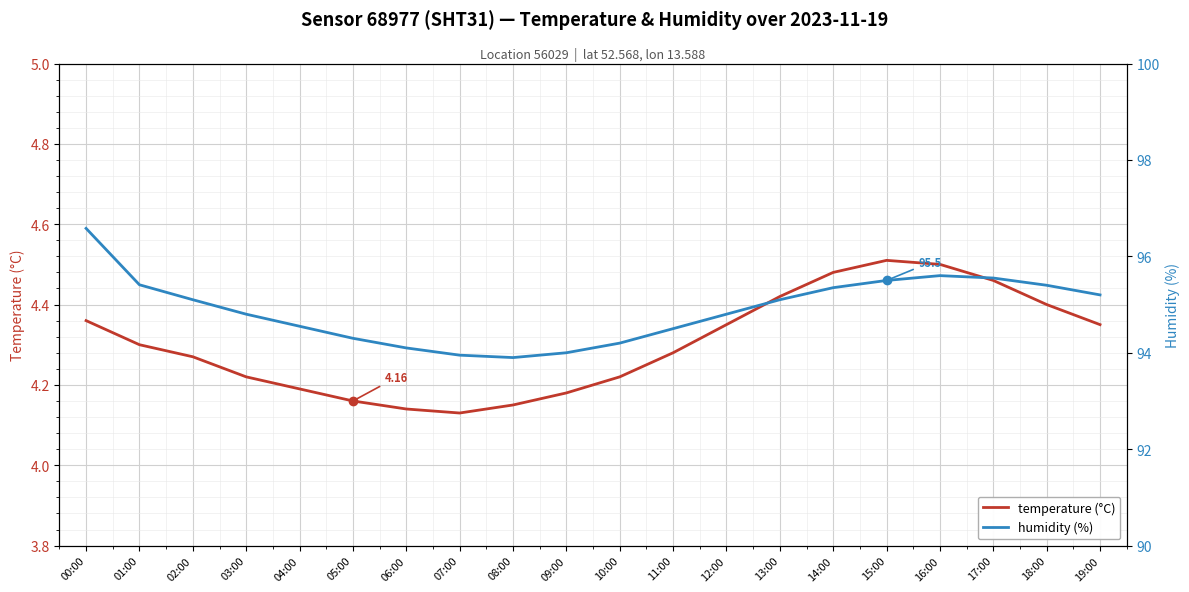

What position from the left is 18:00?

19